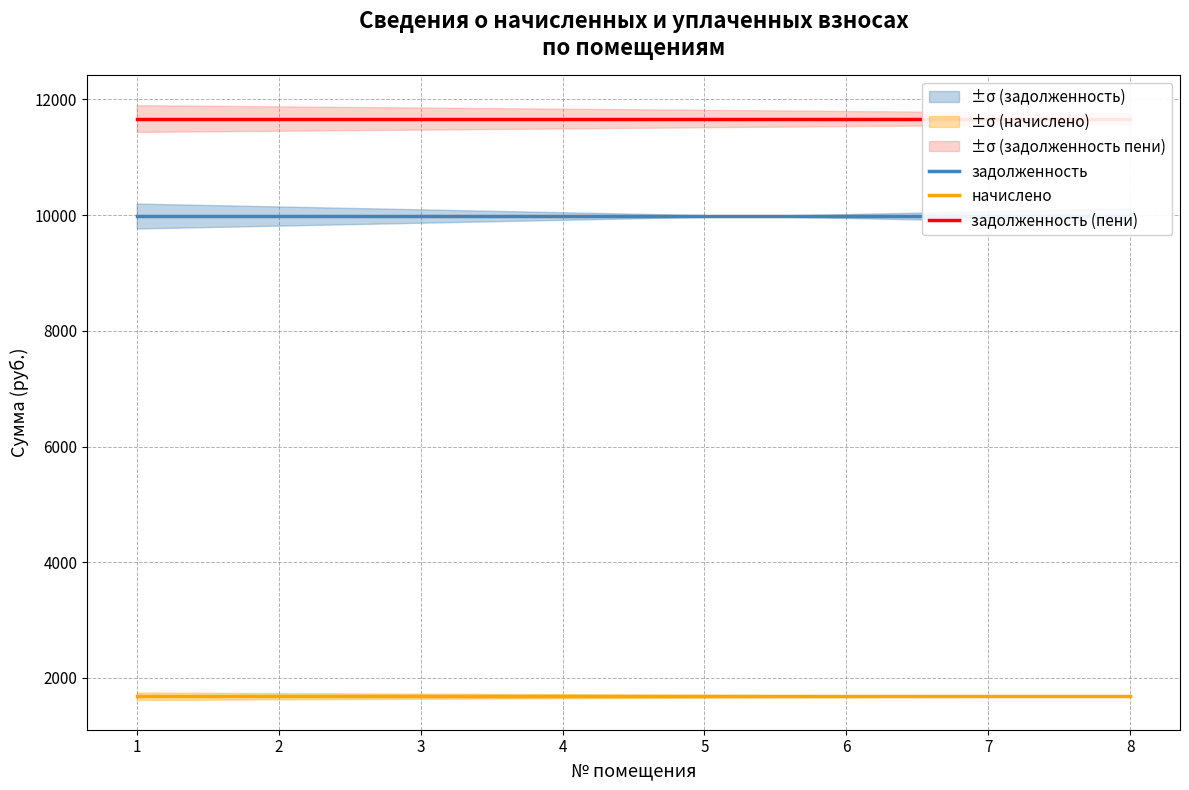

Which series has the largest total across all categories?

задолженность (пени)